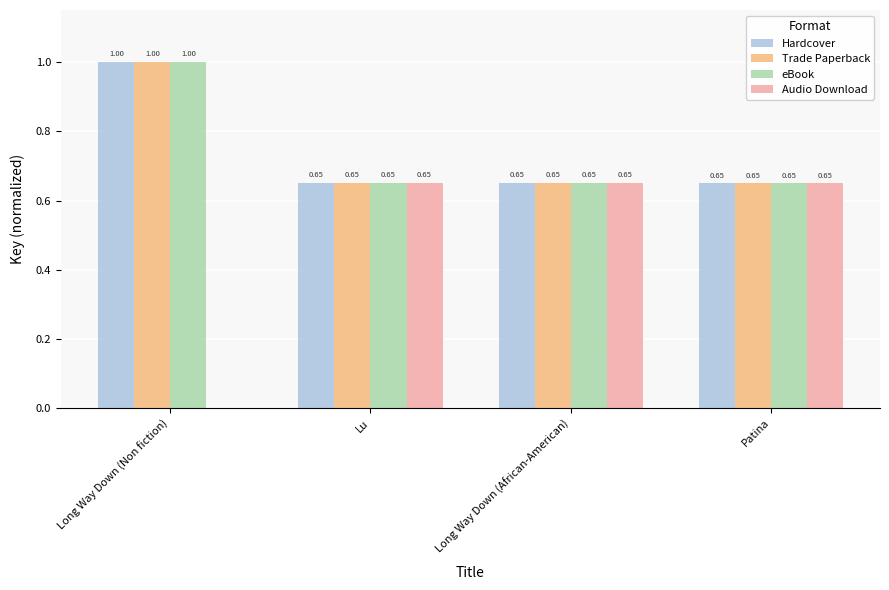

Which series changed the most between Long Way Down (Non fiction) and Long Way Down (African-American)?

Audio Download